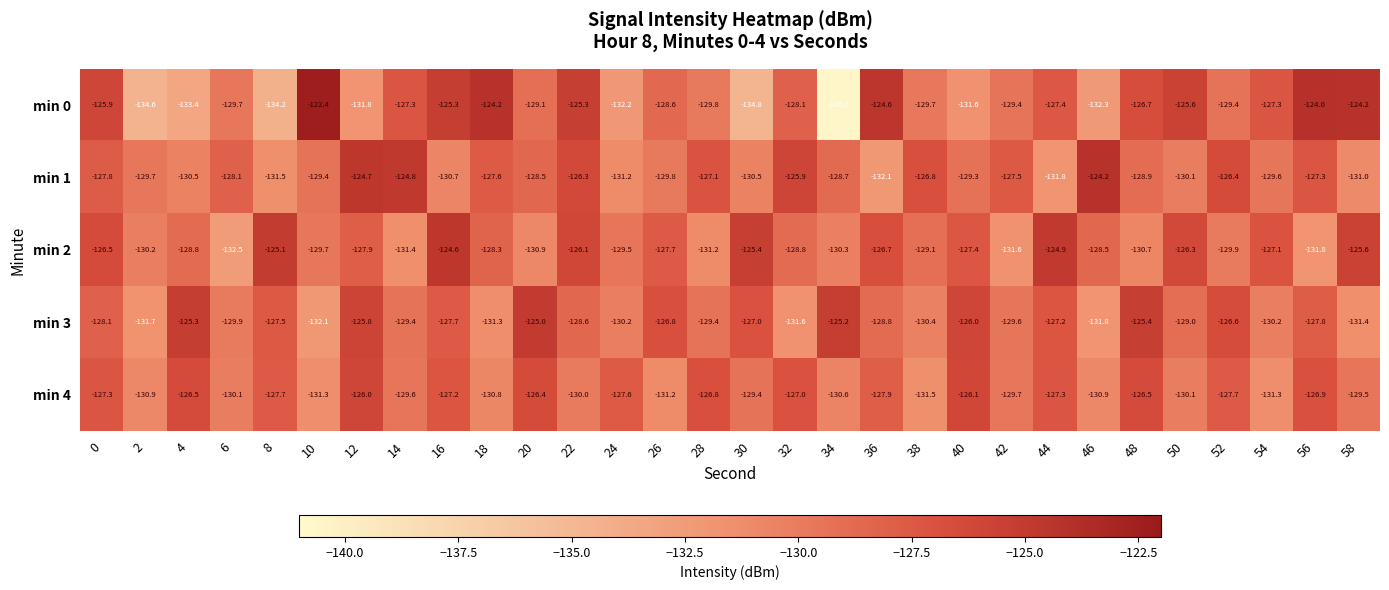

What is the maximum value shown in the chart?

-122.4